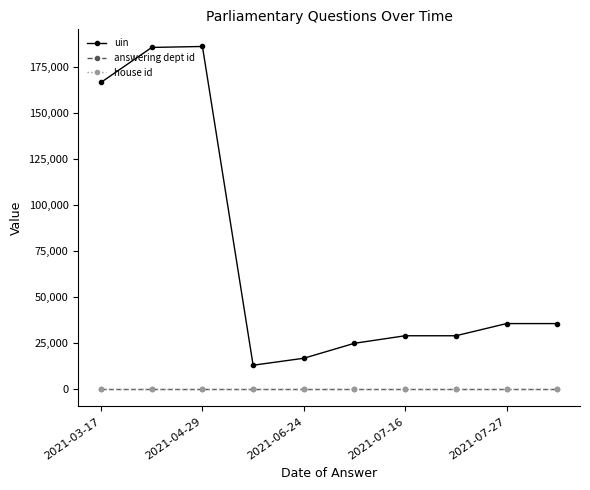

What is the maximum value shown in the chart?

185881